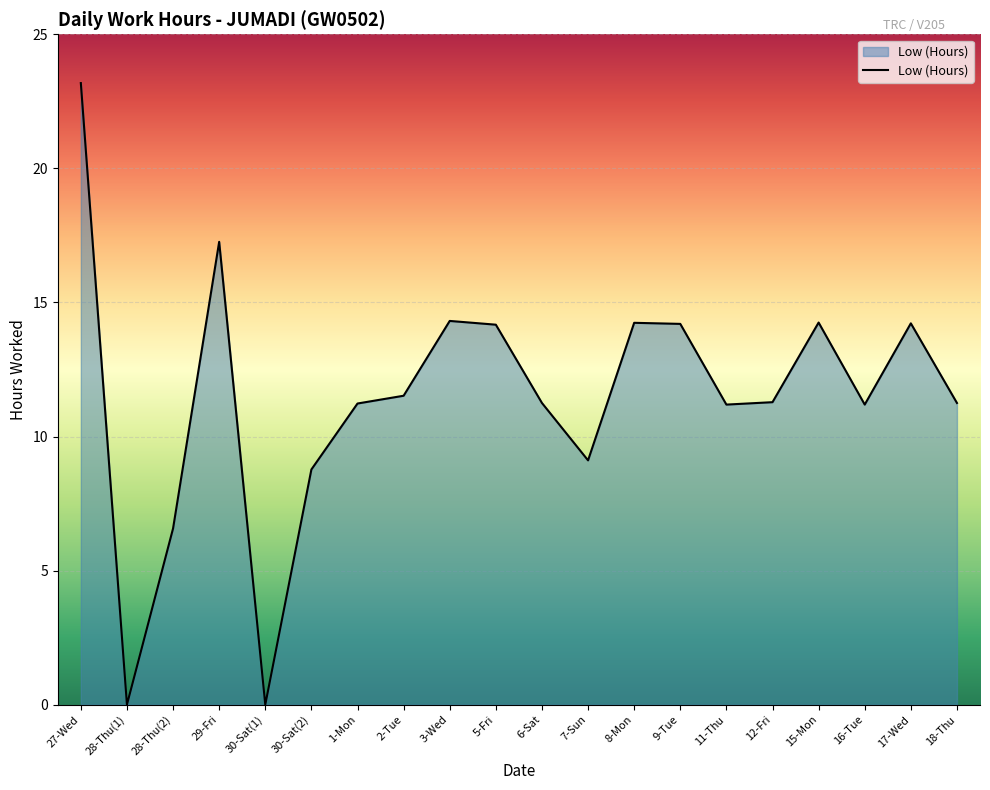

What is the change in value from 30-Sat(2) to 8-Mon?

+5.5